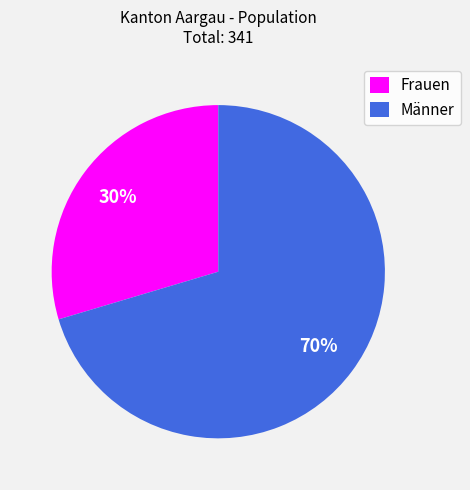

Approximately how many times larger is the value at Frauen compared to Männer?

0.4